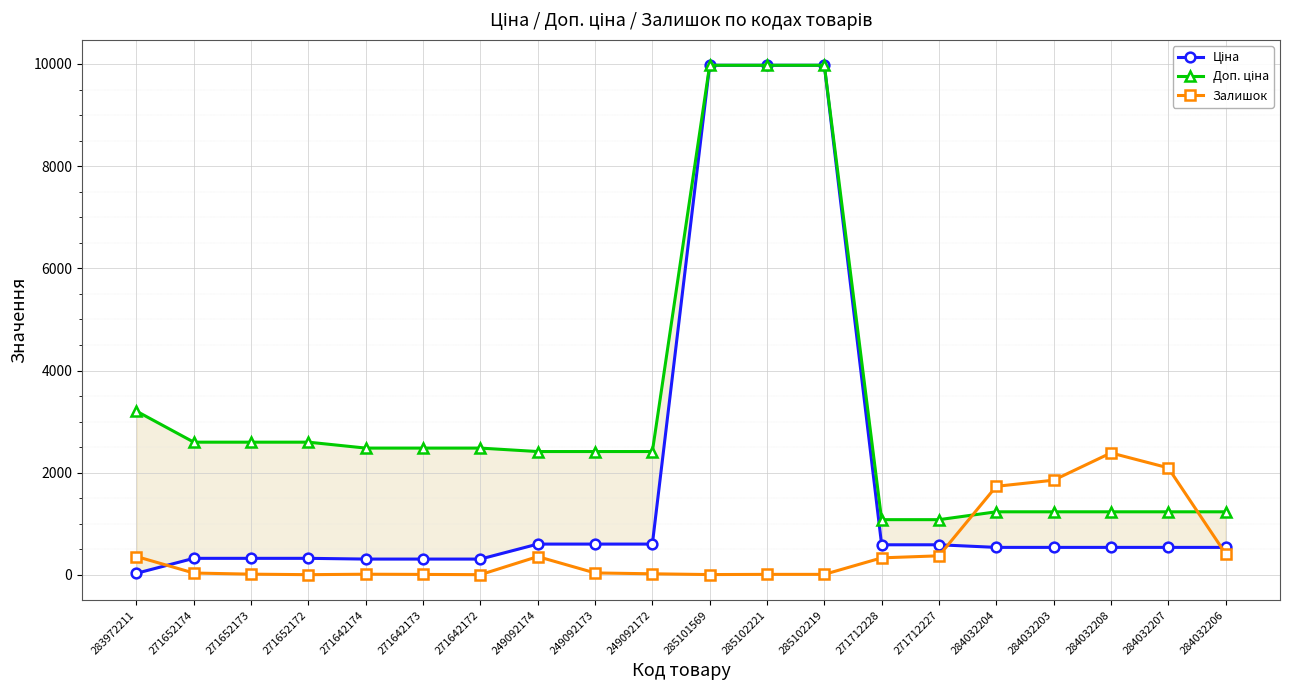

After their last crossing, which series has the higher values: Залишок or Доп. ціна?

Доп. ціна